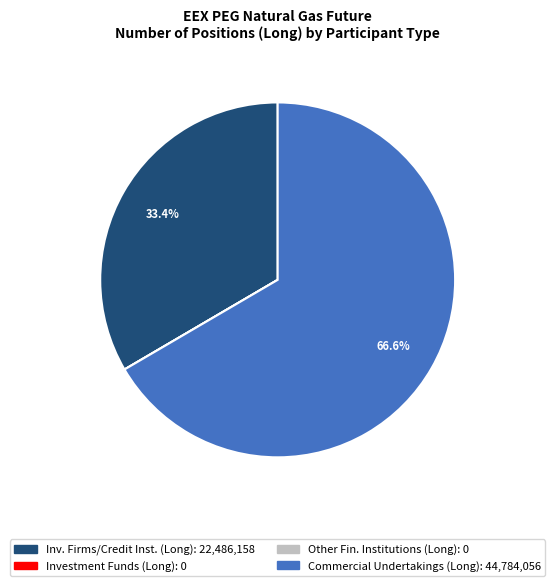

Is there a majority slice in this chart?

Yes